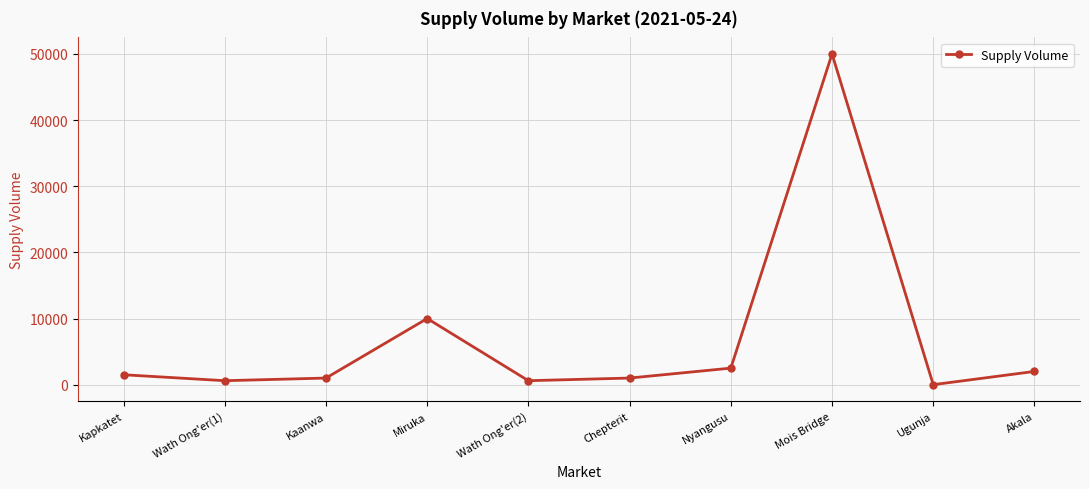

What is the minimum value shown in the chart?

0.2